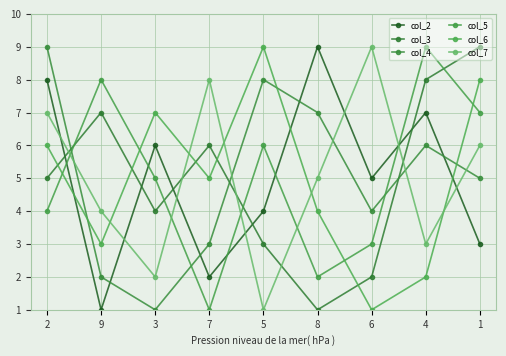

Read the col_5 value at 1.

7